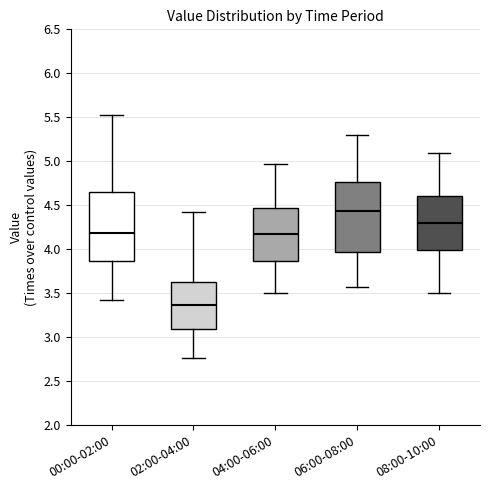

Reading left to right, transcribe this box plot: for each box, give where its median line is, the range the box spans, and where its two whiskers end, as read against the y-axis. The values are not printed on the chart, so give them approximately, as read against the axis.

00:00-02:00: median 4.20, box 3.85 to 4.65, whiskers 3.45 to 5.55
02:00-04:00: median 3.35, box 3.10 to 3.65, whiskers 2.75 to 4.45
04:00-06:00: median 4.15, box 3.85 to 4.45, whiskers 3.50 to 4.95
06:00-08:00: median 4.45, box 3.95 to 4.75, whiskers 3.55 to 5.30
08:00-10:00: median 4.30, box 4.00 to 4.60, whiskers 3.50 to 5.10